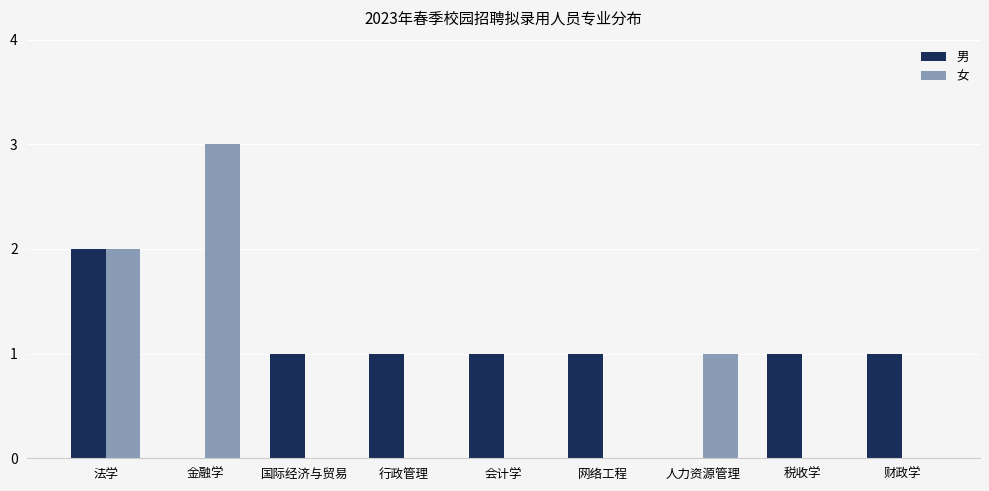

Between 法学 and 税收学, which series saw the biggest shift?

女